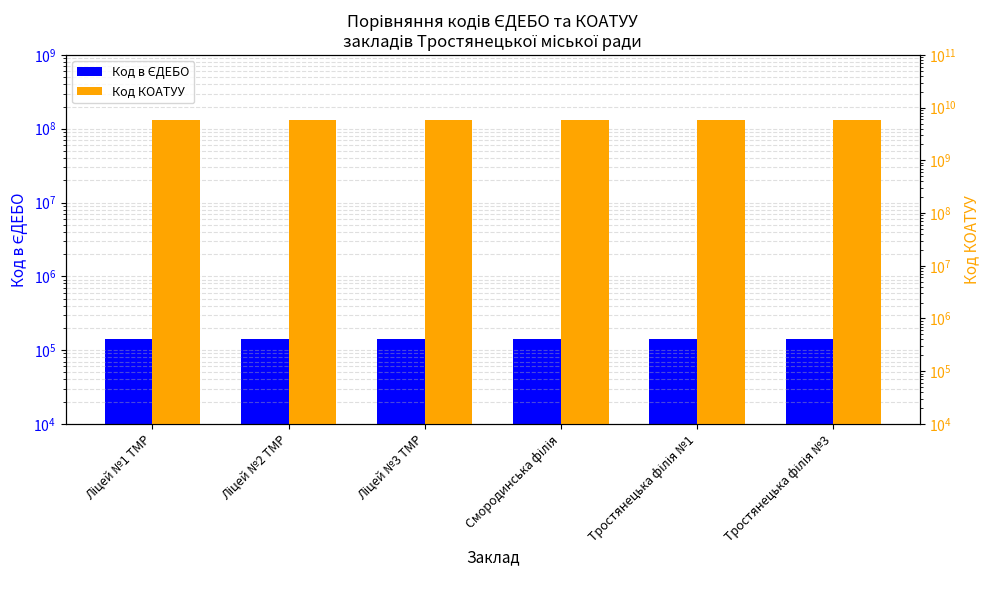

Read the Код в ЄДЕБО value at Тростянецька філія №3, to the nearest 50.

140650